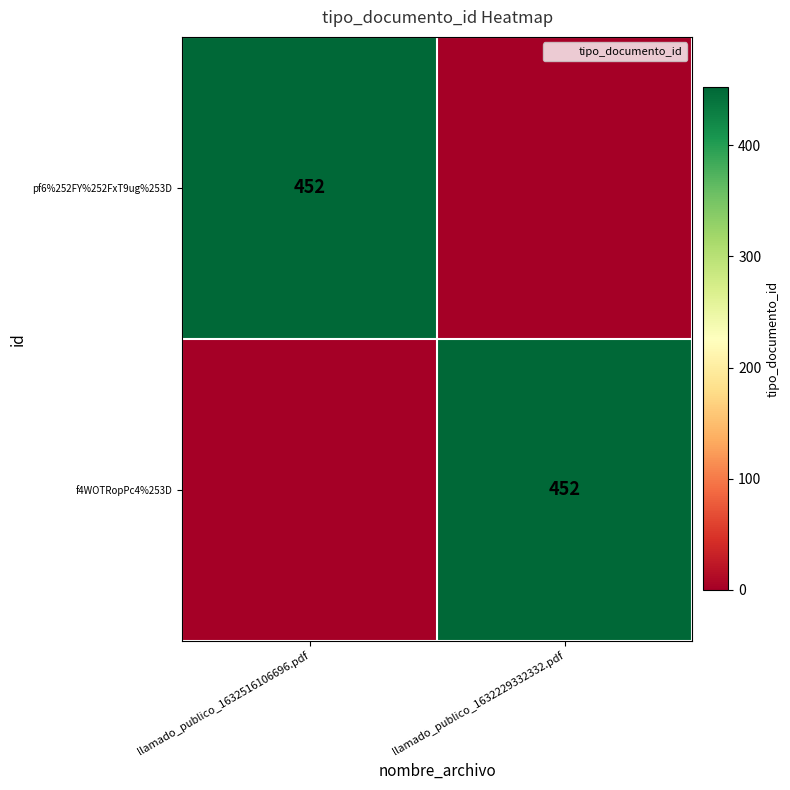

Which series has the largest total across all categories?

pf6%252FY%252FxT9ug%253D